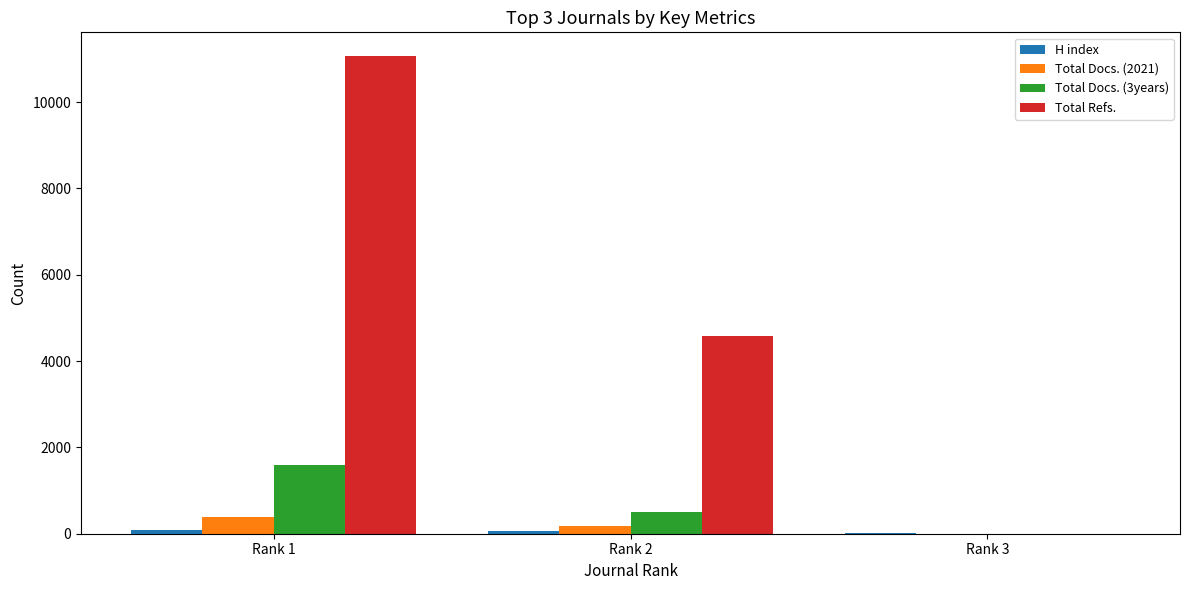

Are the bars horizontal?

No